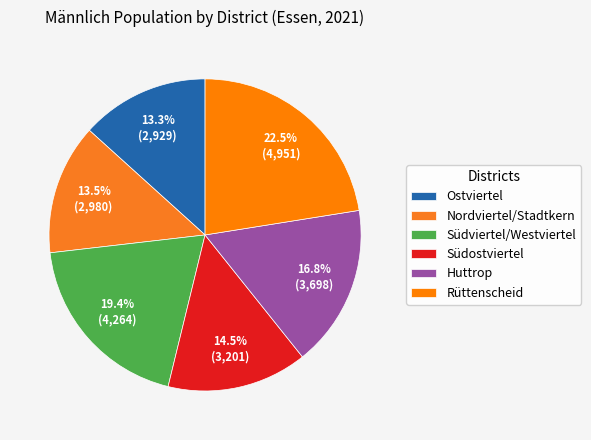

What is the ratio of the value at Ostviertel to the value at Südviertel/Westviertel?

0.7